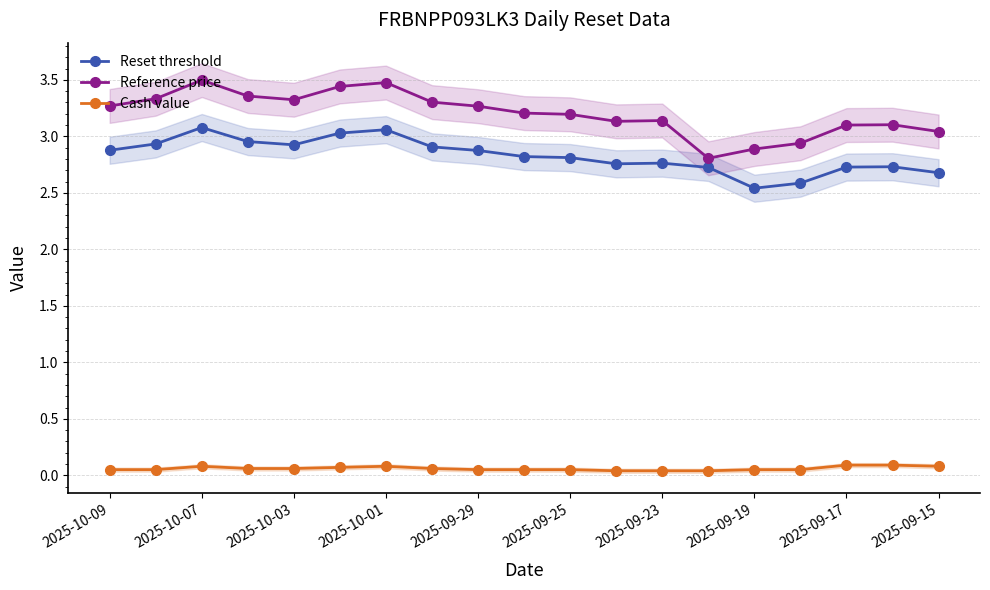

Count the number of categories in the chart.

19